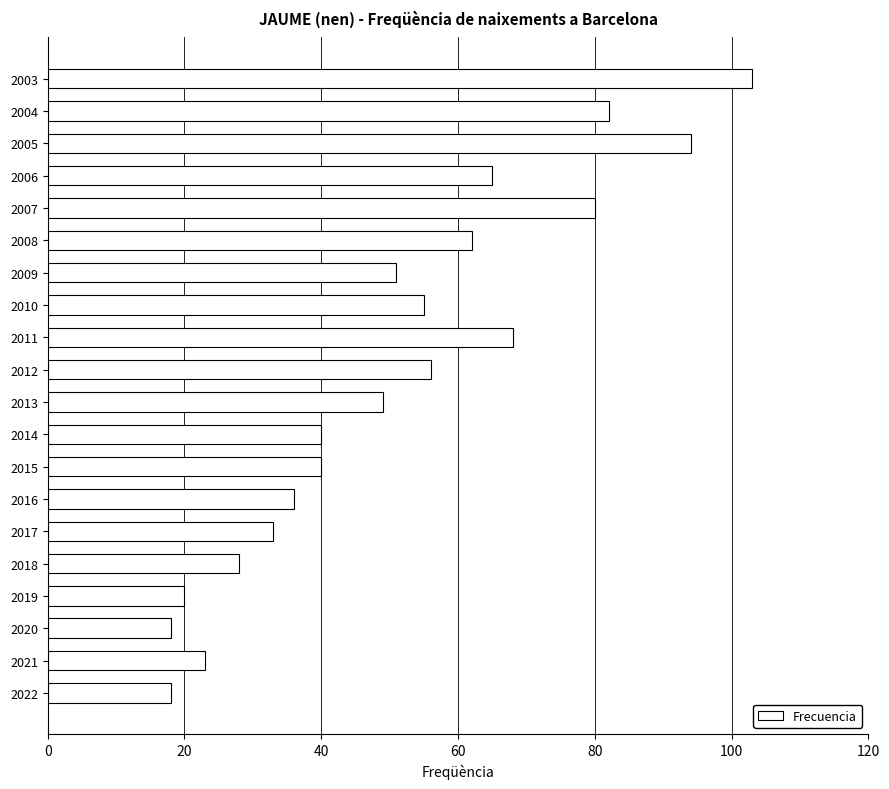

What is the sum of all values?

1021